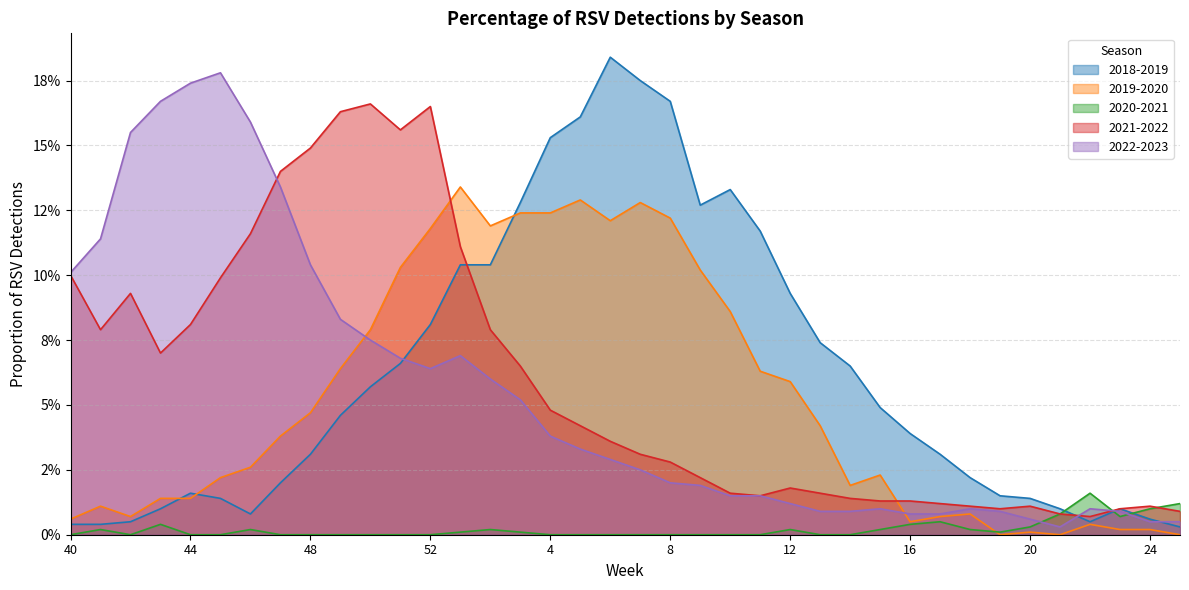

What is the average value of the 2021-2022 series?

0.1